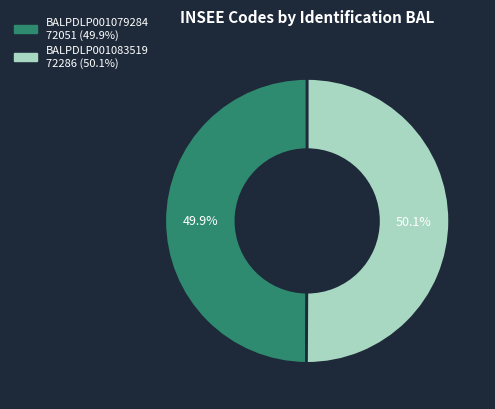

To the nearest percent, what portion does BALPDLP001079284 represent?

50%